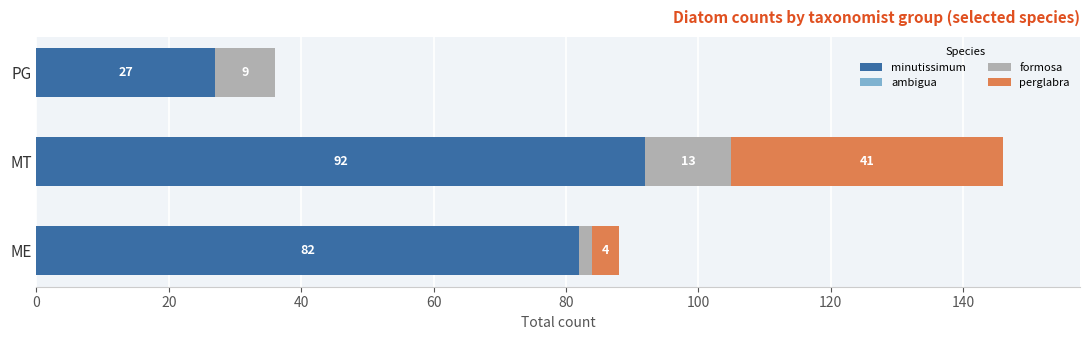

What is the total value across all series at PG?

36